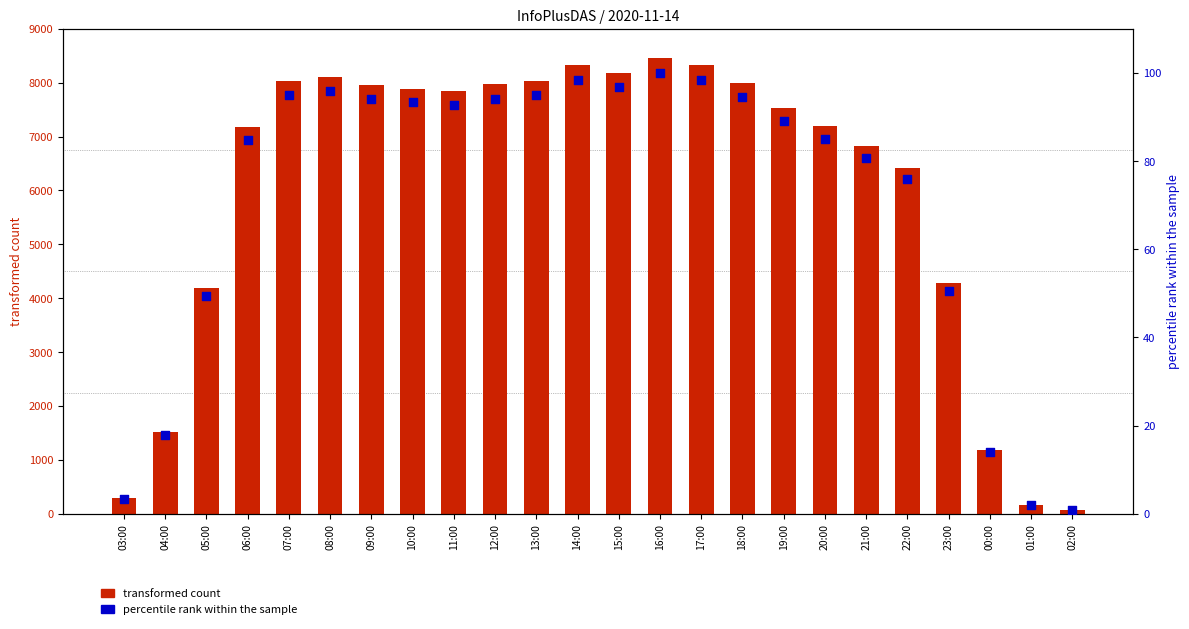

Is the value of percentile rank within the sample at 12:00 greater than the value of transformed count at 06:00?

No